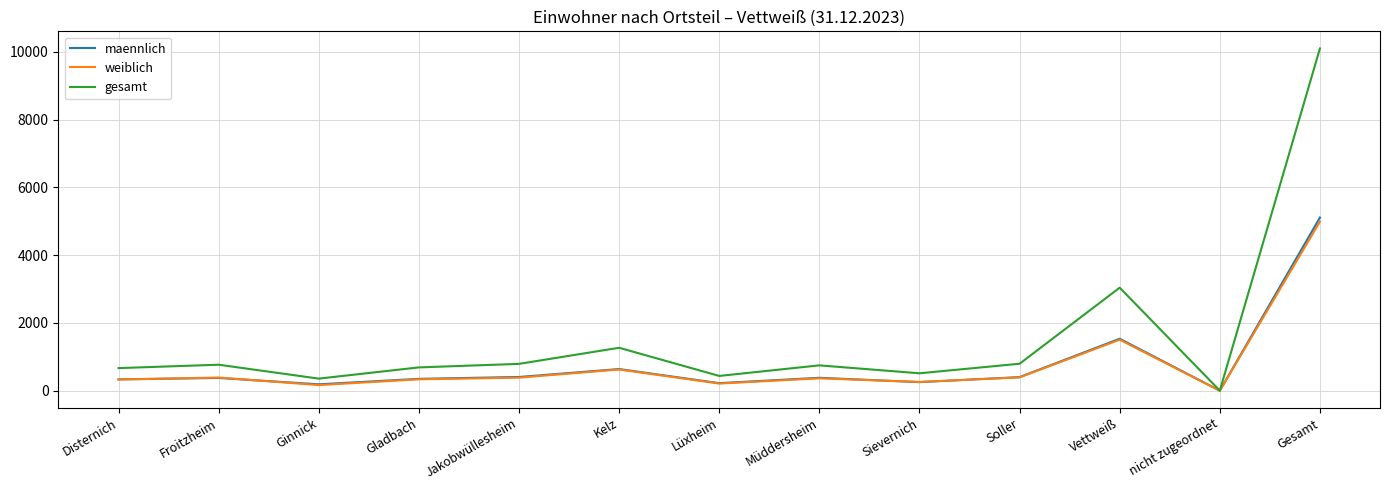

Count the number of categories in the chart.

13